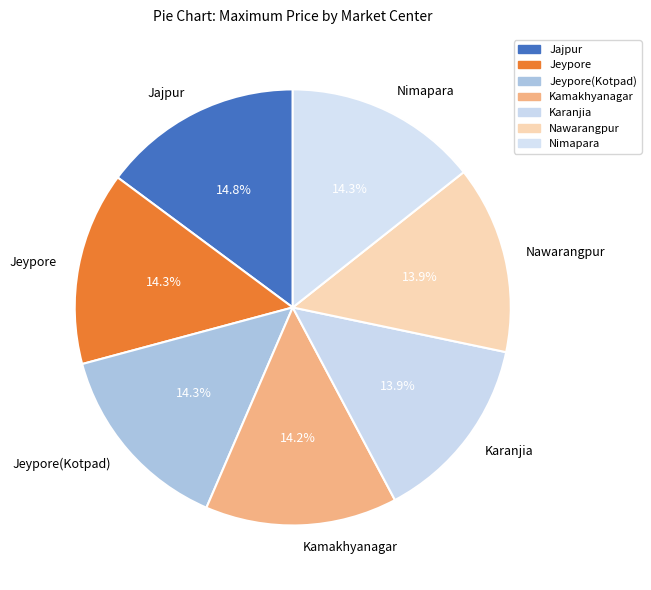

True or false: Jeypore(Kotpad) accounts for 27% of the total.

False